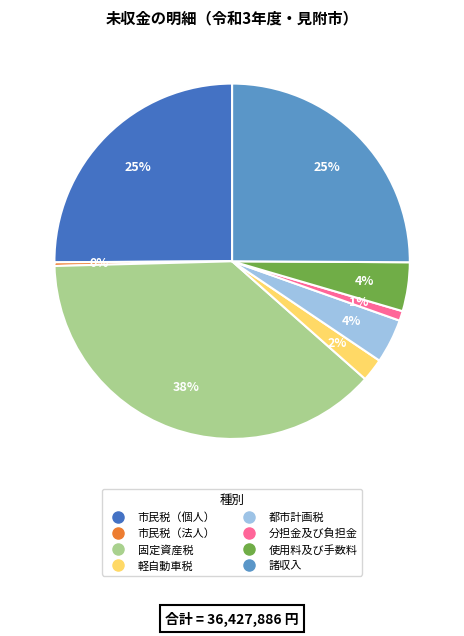

How many segments does this pie chart have?

8